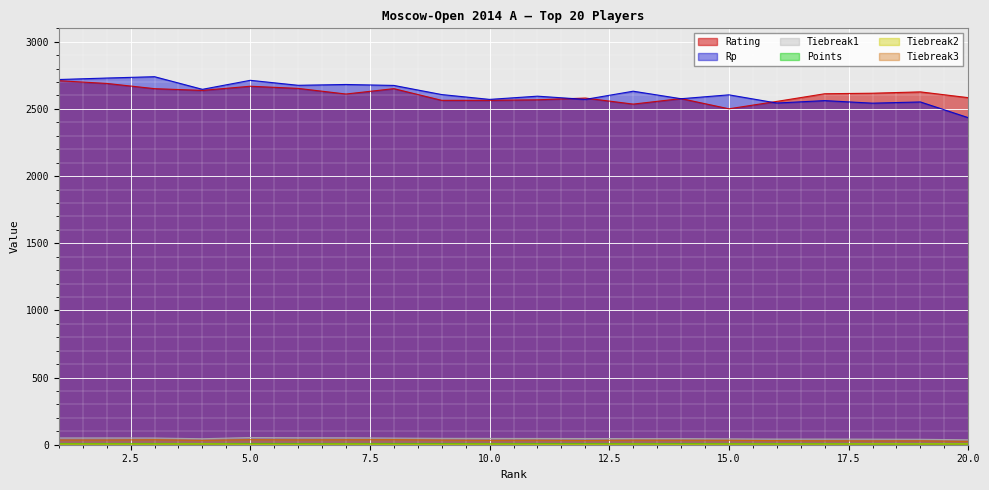

Where is the first local minimum for Rating?

4